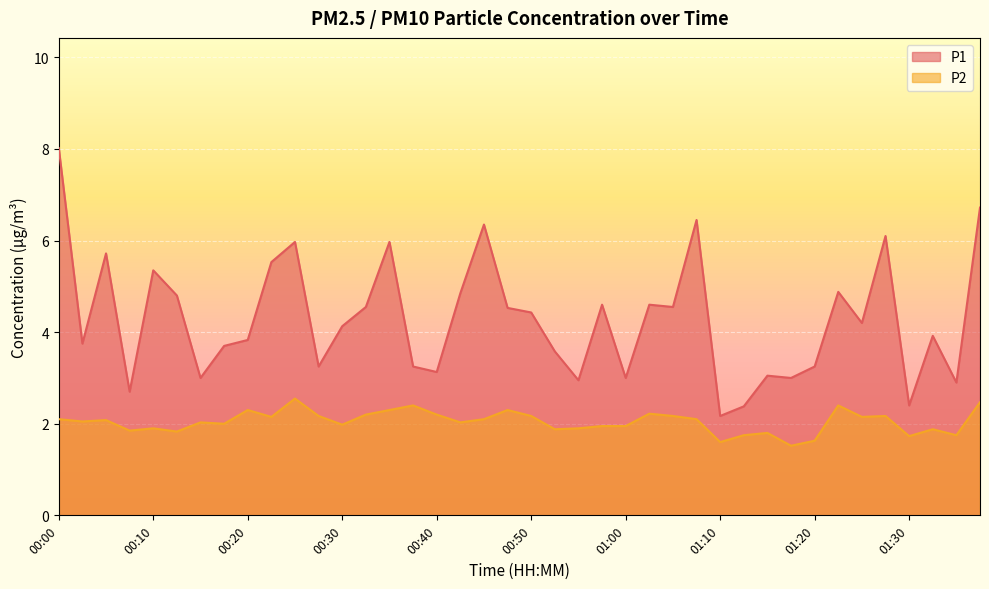

Which series changed the most between 00:23 and 00:43?

P1